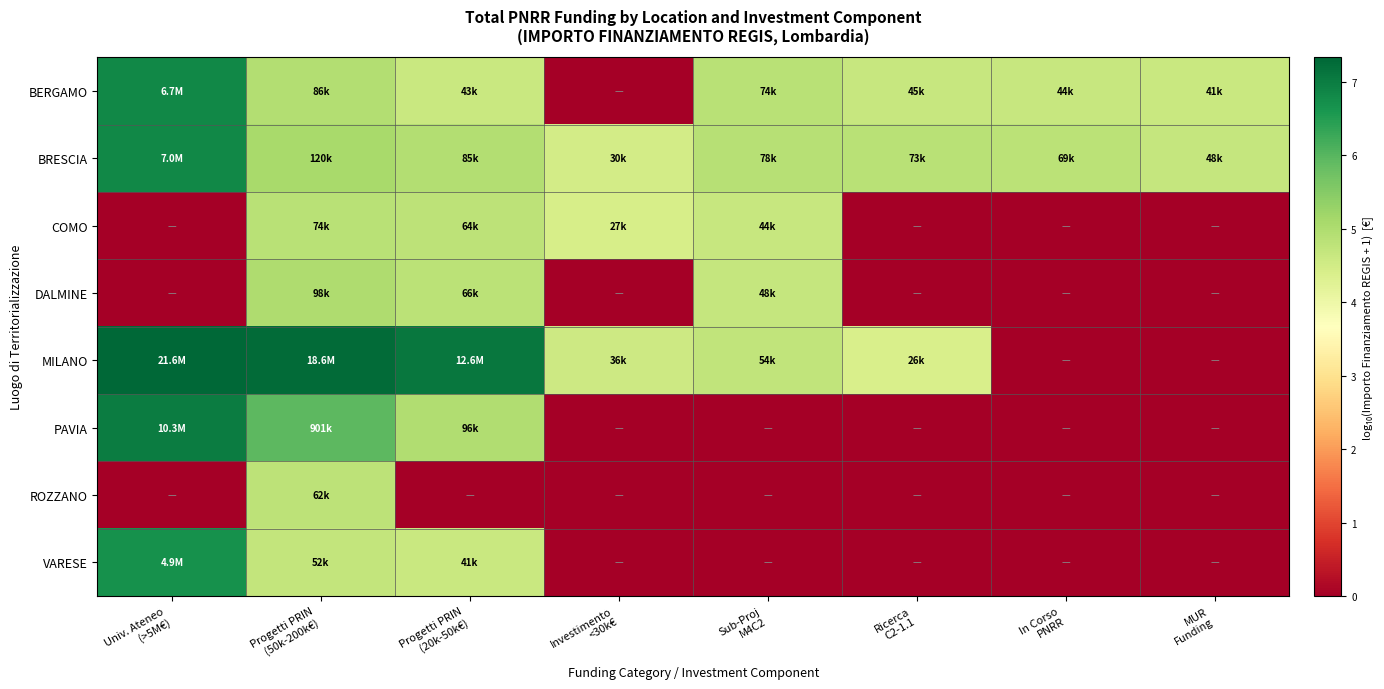

Reading left to right, transcribe all the data shown in this chart.

BERGAMO: Univ. Ateneo
(>5M€)=6.8	Progetti PRIN
(50k-200k€)=4.9	Progetti PRIN
(20k-50k€)=4.6	Investimento
<30k€=0.0	Sub-Proj
M4C2=4.9	Ricerca
C2-1.1=4.7	In Corso
PNRR=4.6	MUR
Funding=4.6
BRESCIA: Univ. Ateneo
(>5M€)=6.8	Progetti PRIN
(50k-200k€)=5.1	Progetti PRIN
(20k-50k€)=4.9	Investimento
<30k€=4.5	Sub-Proj
M4C2=4.9	Ricerca
C2-1.1=4.9	In Corso
PNRR=4.8	MUR
Funding=4.7
COMO: Univ. Ateneo
(>5M€)=0.0	Progetti PRIN
(50k-200k€)=4.9	Progetti PRIN
(20k-50k€)=4.8	Investimento
<30k€=4.4	Sub-Proj
M4C2=4.6	Ricerca
C2-1.1=0.0	In Corso
PNRR=0.0	MUR
Funding=0.0
DALMINE: Univ. Ateneo
(>5M€)=0.0	Progetti PRIN
(50k-200k€)=5.0	Progetti PRIN
(20k-50k€)=4.8	Investimento
<30k€=0.0	Sub-Proj
M4C2=4.7	Ricerca
C2-1.1=0.0	In Corso
PNRR=0.0	MUR
Funding=0.0
MILANO: Univ. Ateneo
(>5M€)=7.3	Progetti PRIN
(50k-200k€)=7.3	Progetti PRIN
(20k-50k€)=7.1	Investimento
<30k€=4.6	Sub-Proj
M4C2=4.7	Ricerca
C2-1.1=4.4	In Corso
PNRR=0.0	MUR
Funding=0.0
PAVIA: Univ. Ateneo
(>5M€)=7.0	Progetti PRIN
(50k-200k€)=6.0	Progetti PRIN
(20k-50k€)=5.0	Investimento
<30k€=0.0	Sub-Proj
M4C2=0.0	Ricerca
C2-1.1=0.0	In Corso
PNRR=0.0	MUR
Funding=0.0
ROZZANO: Univ. Ateneo
(>5M€)=0.0	Progetti PRIN
(50k-200k€)=4.8	Progetti PRIN
(20k-50k€)=0.0	Investimento
<30k€=0.0	Sub-Proj
M4C2=0.0	Ricerca
C2-1.1=0.0	In Corso
PNRR=0.0	MUR
Funding=0.0
VARESE: Univ. Ateneo
(>5M€)=6.7	Progetti PRIN
(50k-200k€)=4.7	Progetti PRIN
(20k-50k€)=4.6	Investimento
<30k€=0.0	Sub-Proj
M4C2=0.0	Ricerca
C2-1.1=0.0	In Corso
PNRR=0.0	MUR
Funding=0.0